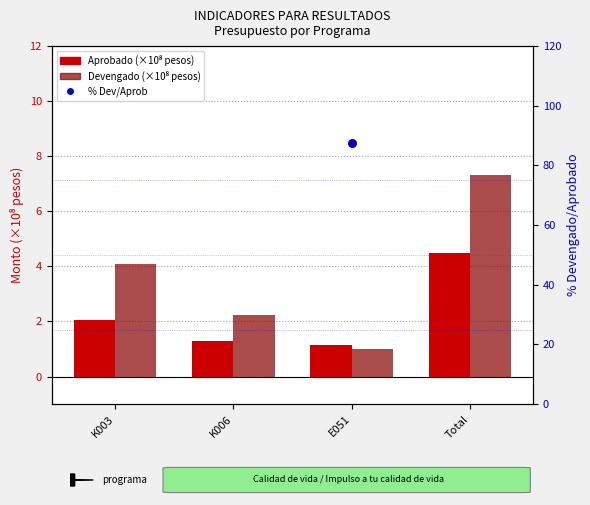

What are all the series names shown in the legend?

Aprobado (x1e8 pesos), Devengado (x1e8 pesos), % Dev/Aprob